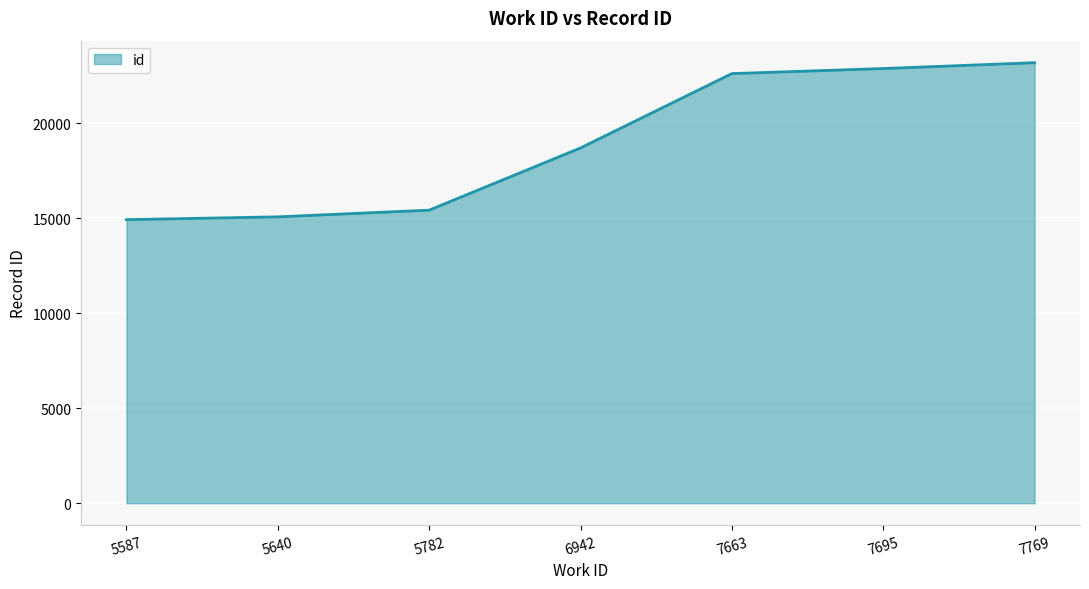

Approximately how many times larger is the value at 5640 compared to 7695?

0.7